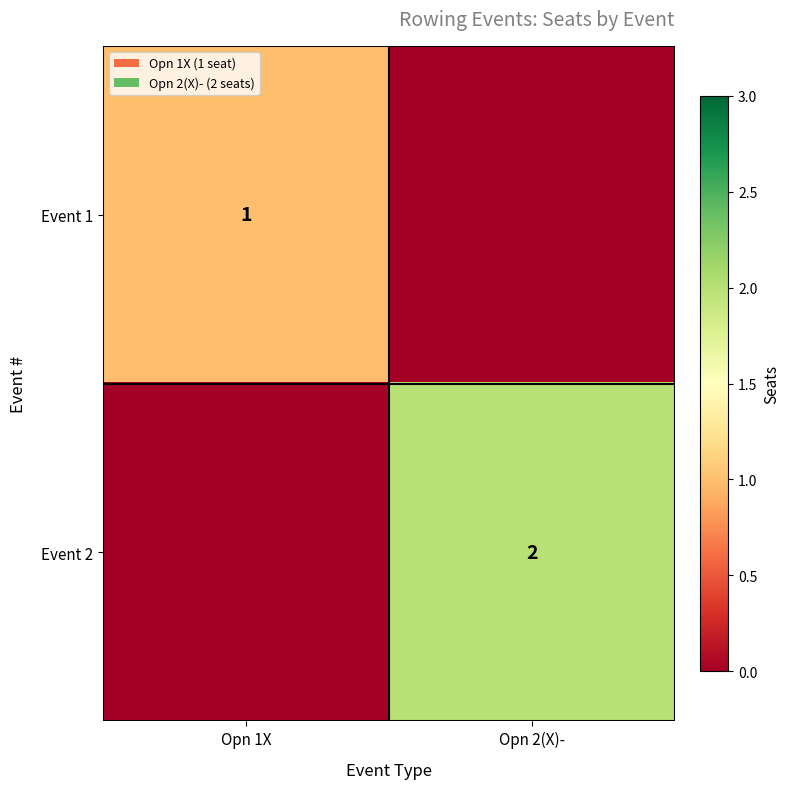

The Event 2 series shows 2 at Opn 2(X)-. True or false?

True